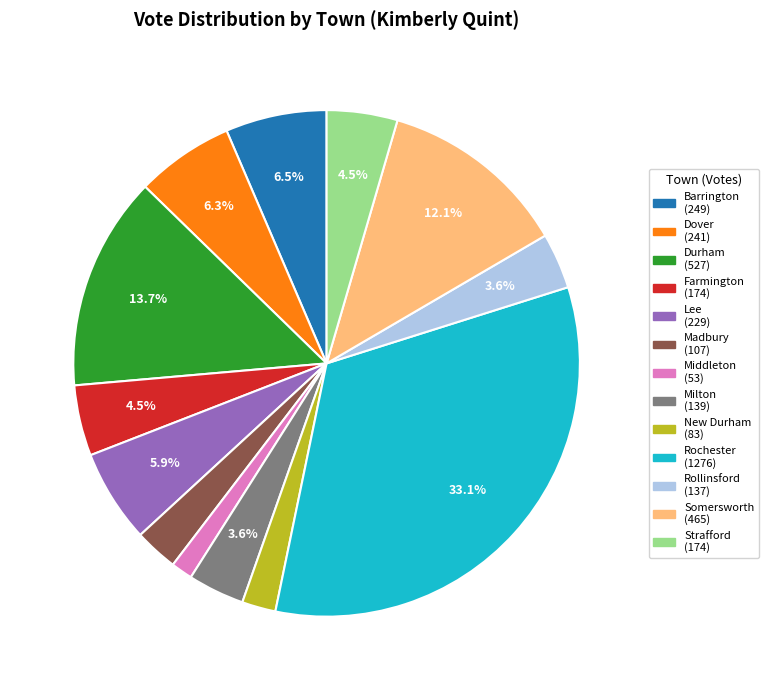

Approximately how many times larger is the value at Madbury compared to Durham?

0.2